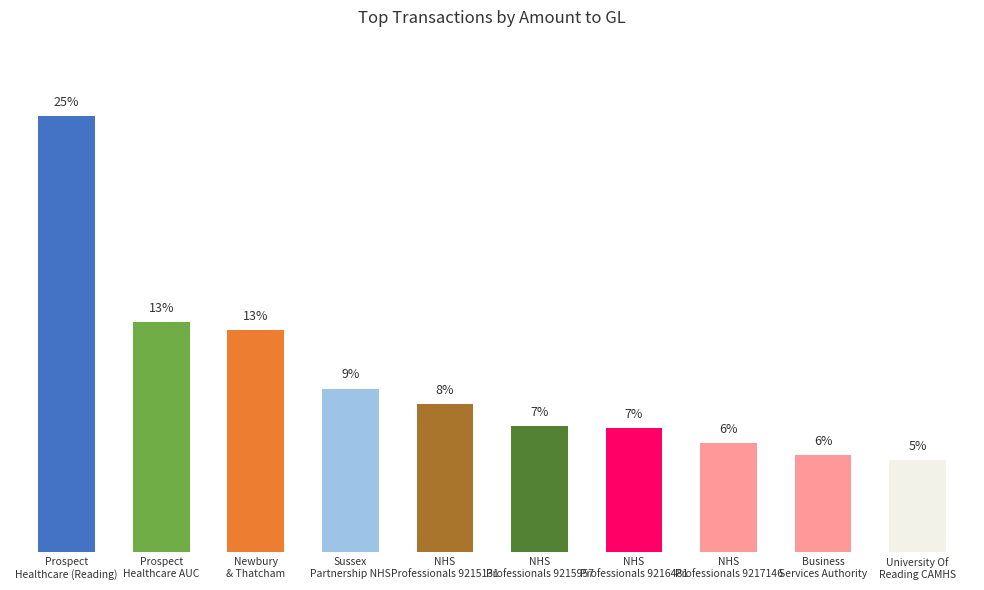

Does the chart contain any negative values?

No